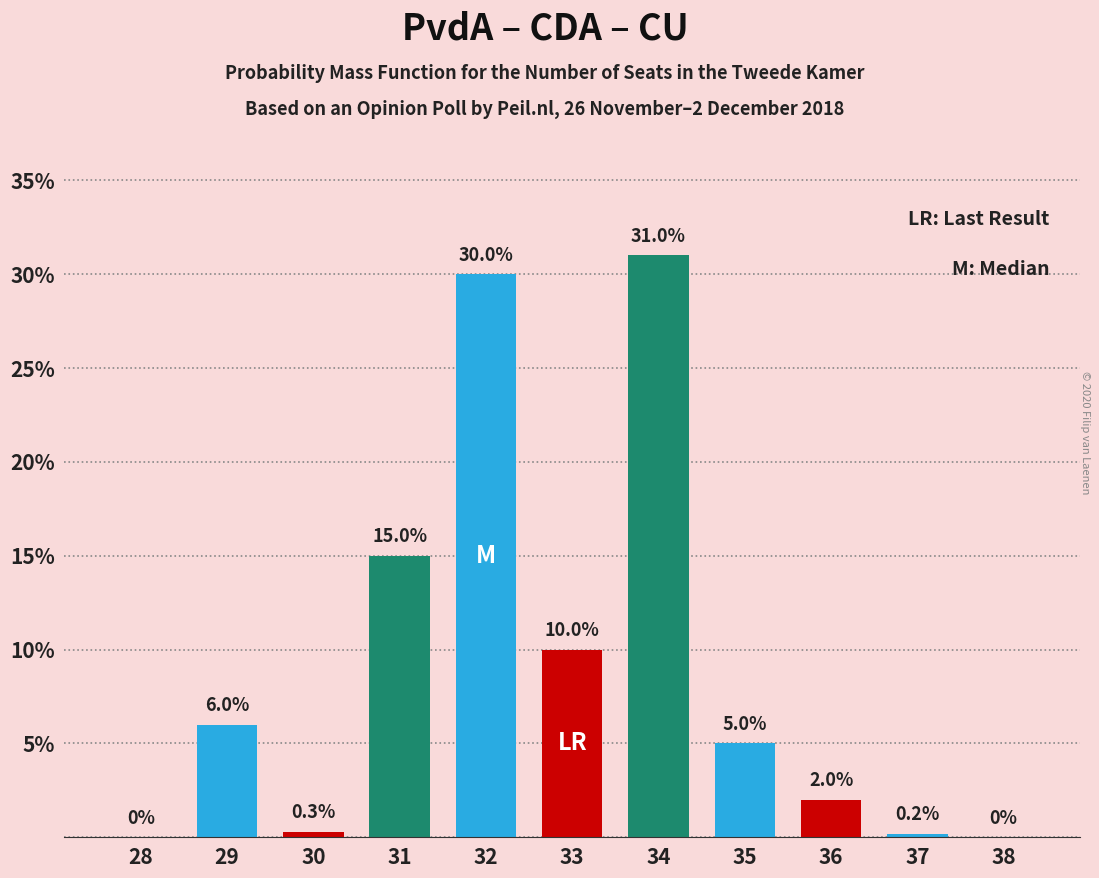

True or false: the data shows 0.0 at 38.

True